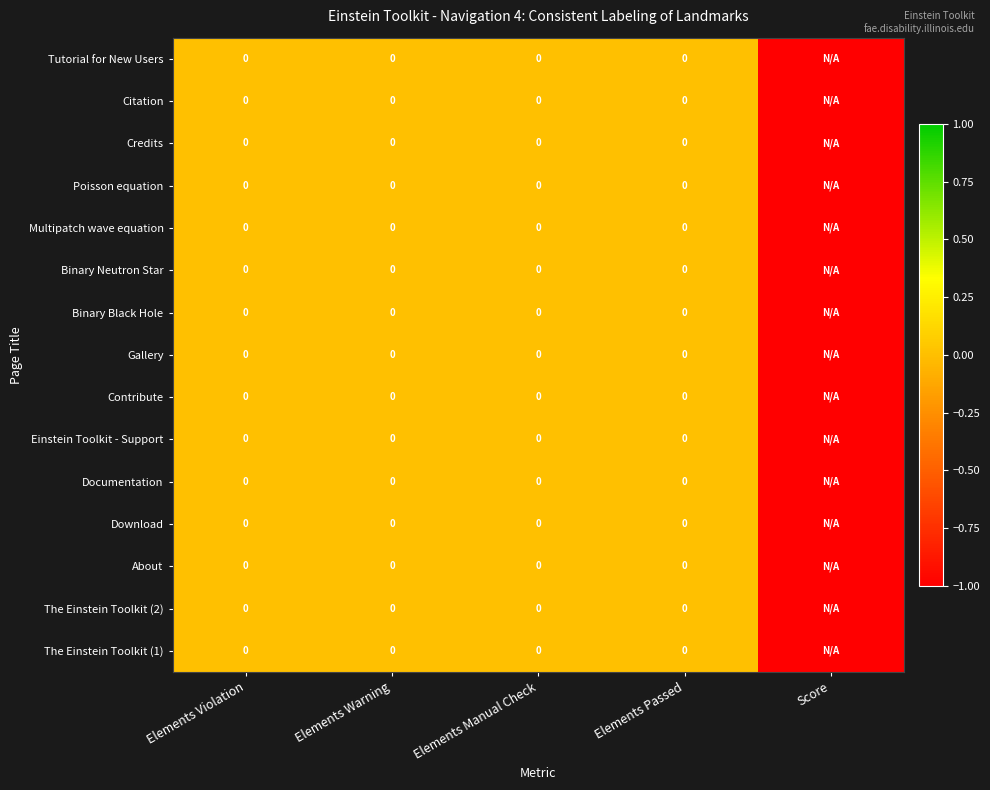

Between Elements Violation and Score, which is larger?

Elements Violation